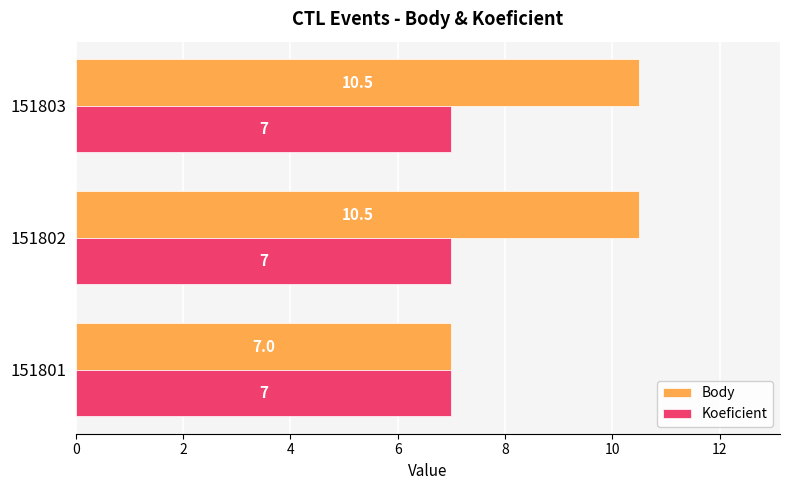

What is the sum of all Body values?

28.0